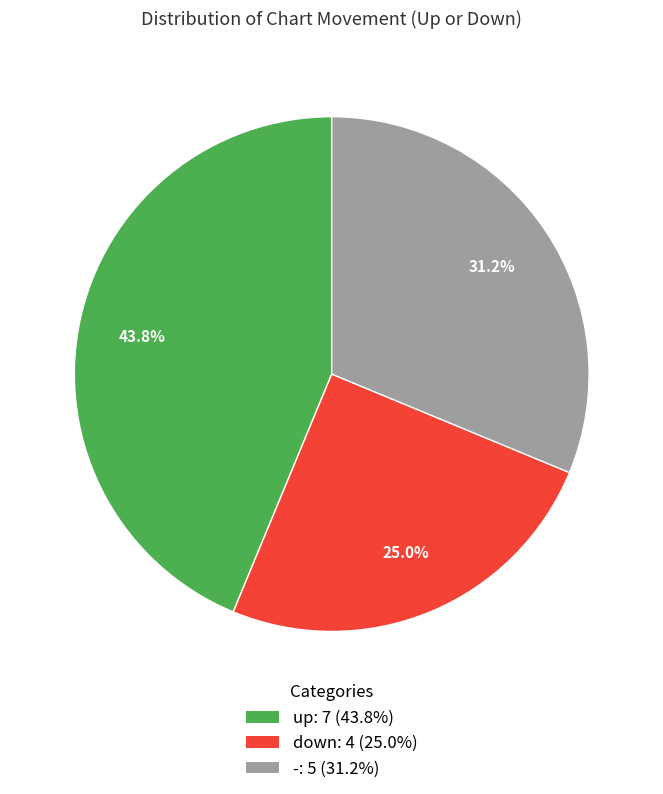

Is - the majority of the pie?

No